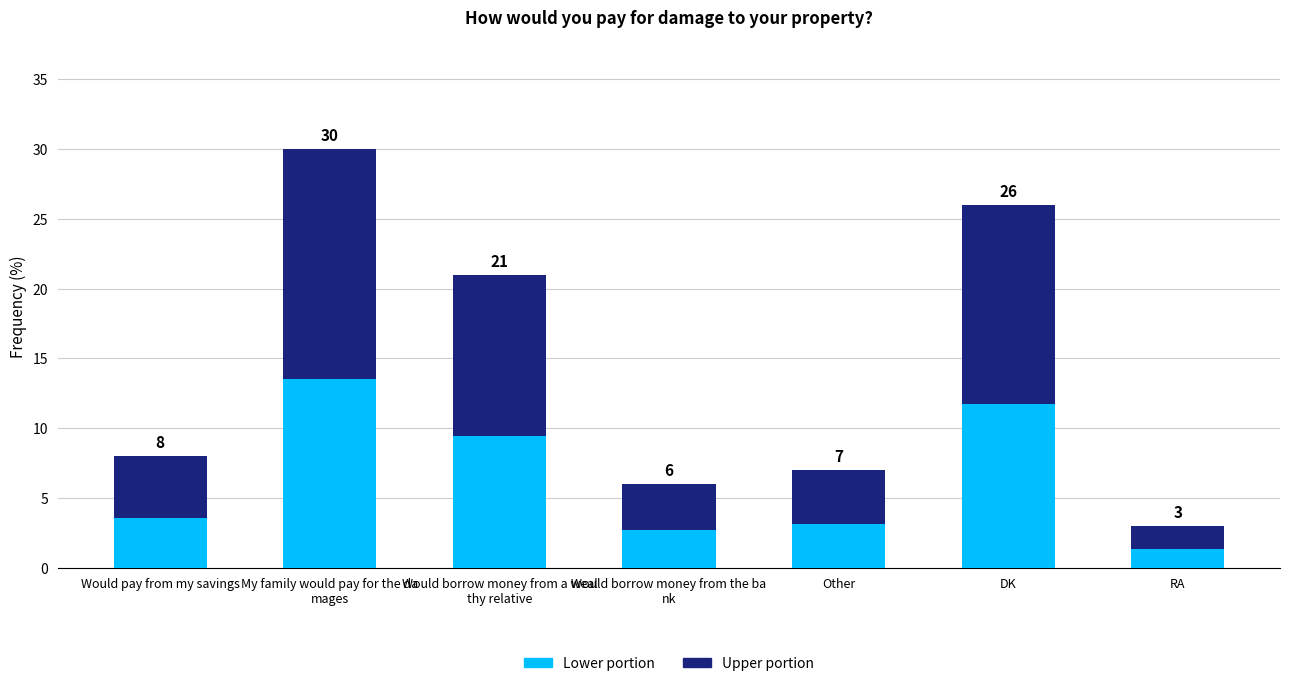

What are all the series names shown in the legend?

Lower portion, Upper portion